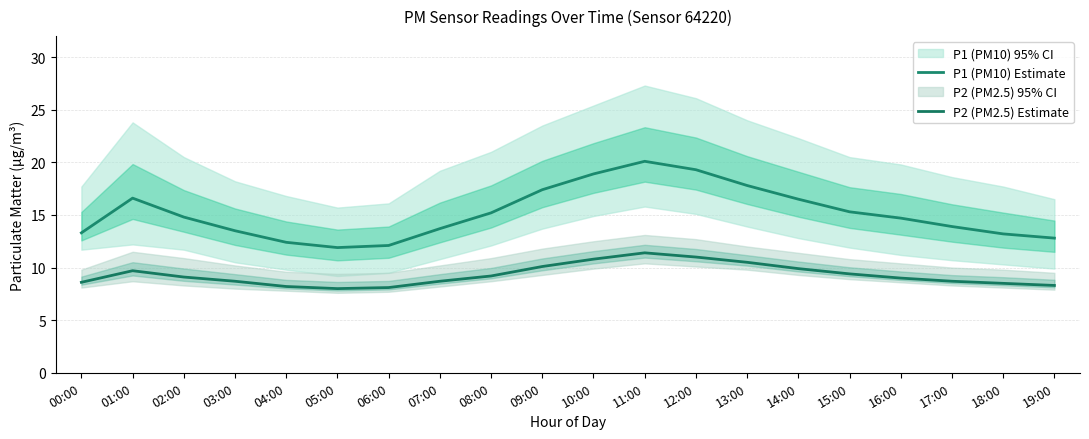

Where is the first local minimum for P1 (PM10) Estimate?

05:00